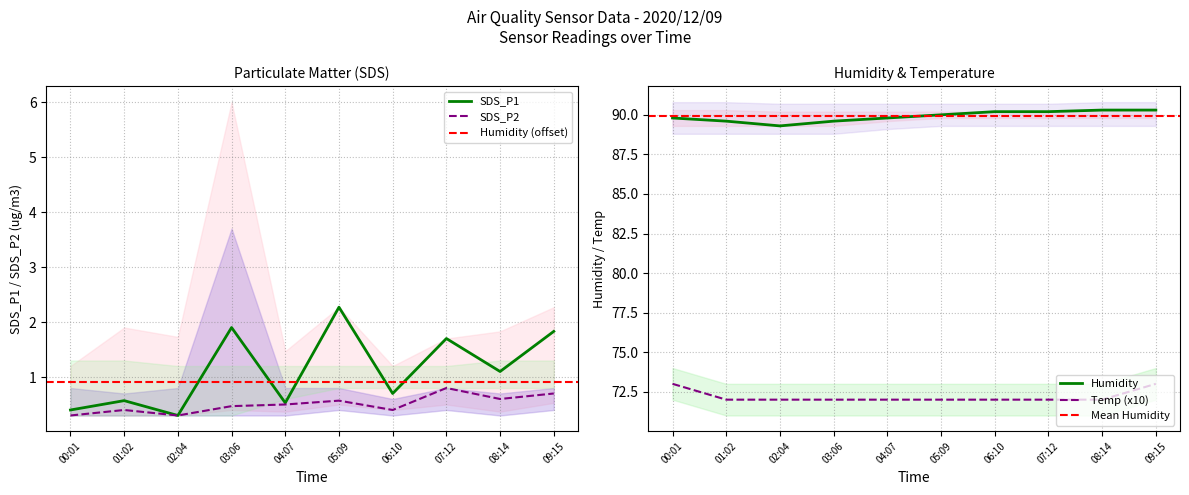

What is the spread (max minus min) of values at 08:14?

89.7